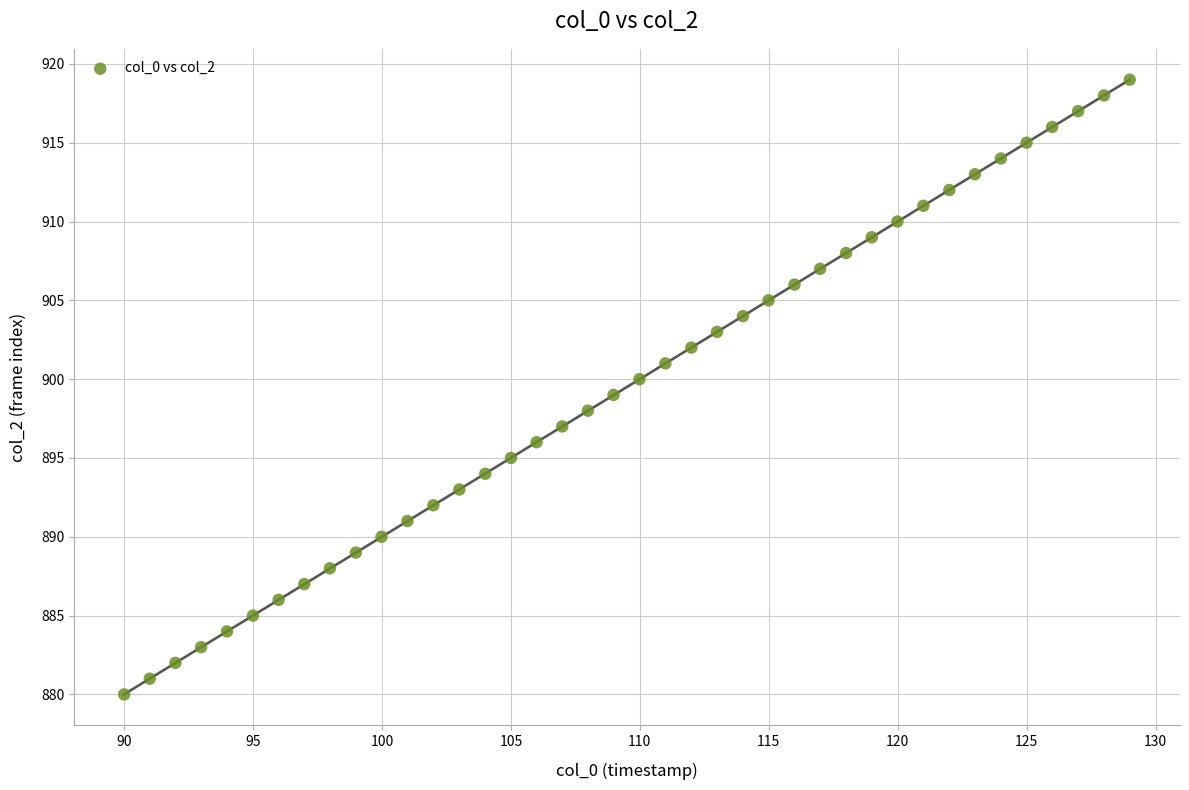

What is the range of Y values (max minus min)?

39